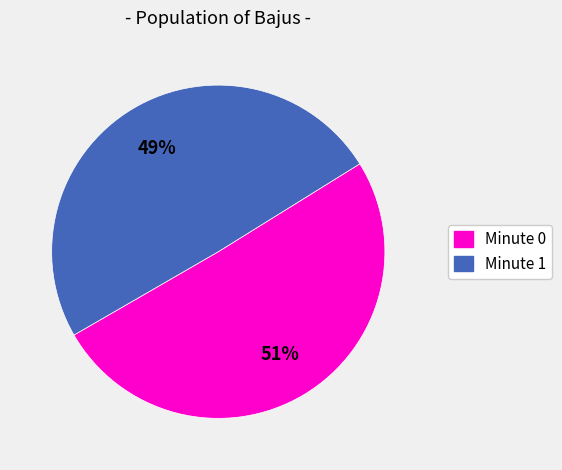

To the nearest percent, what is the average slice percentage?

50%